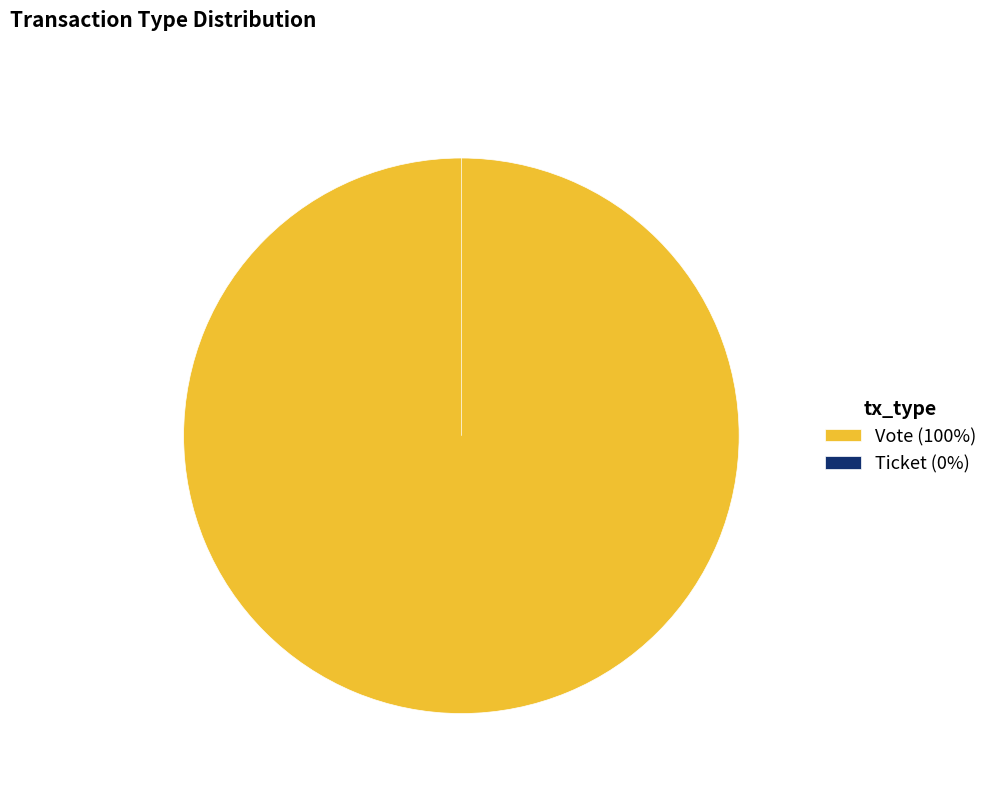

To the nearest percent, what is the average slice percentage?

50%